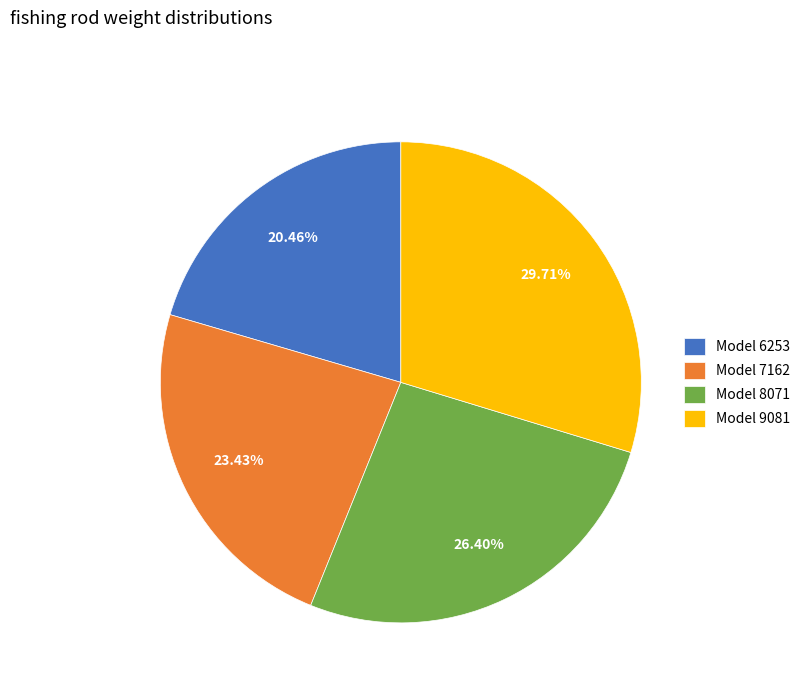

What is the smallest slice in the pie chart?

Model 6253